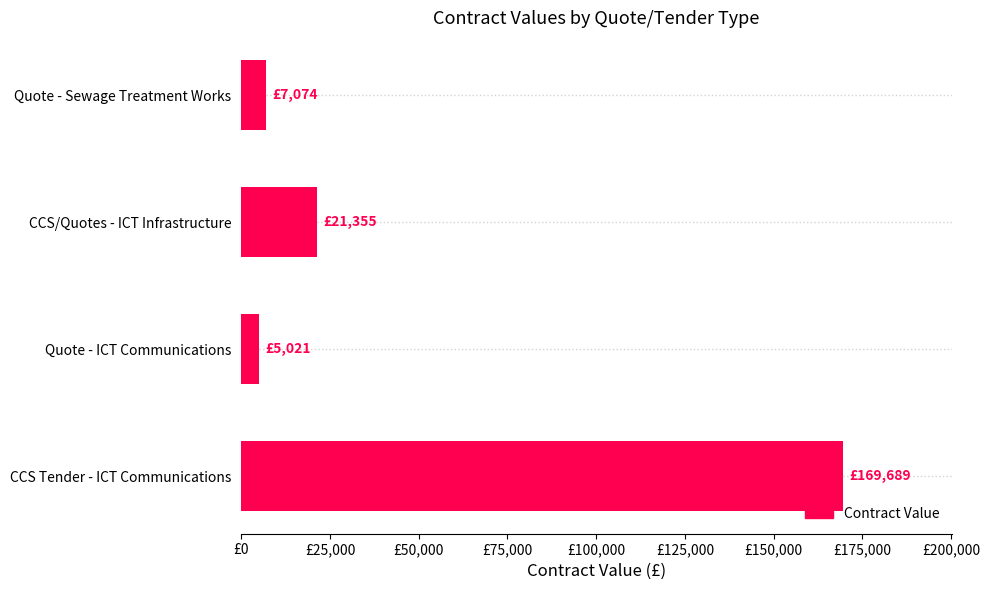

At which category does the chart reach its peak across all series?

CCS Tender - ICT Communications